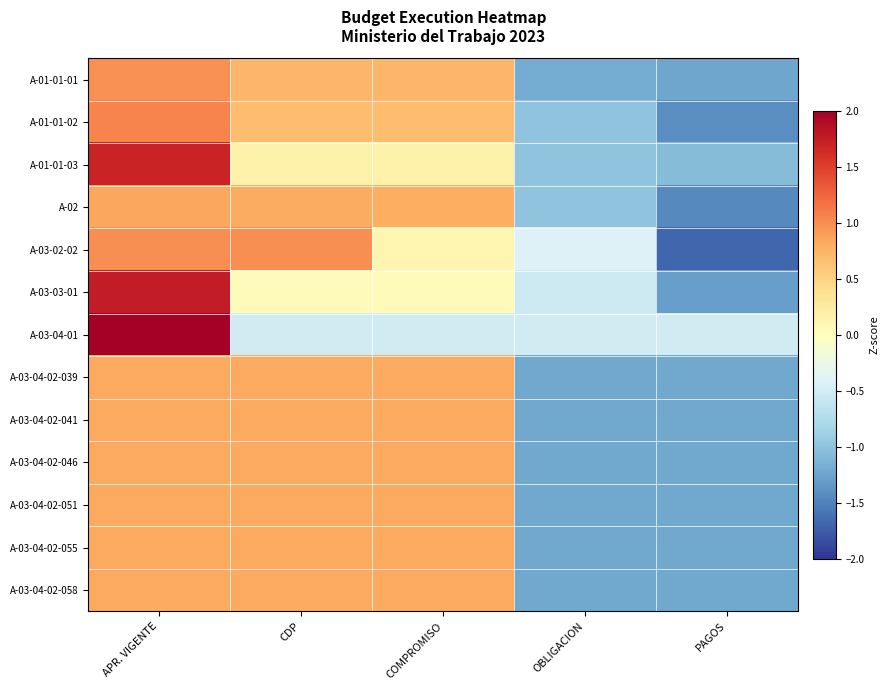

List the series in order of their peak value, lowest first.

A-03-04-02-039, A-03-04-02-055, A-03-04-02-051, A-03-04-02-041, A-03-04-02-058, A-03-04-02-046, A-02, A-01-01-01, A-03-02-02, A-01-01-02, A-01-01-03, A-03-03-01, A-03-04-01